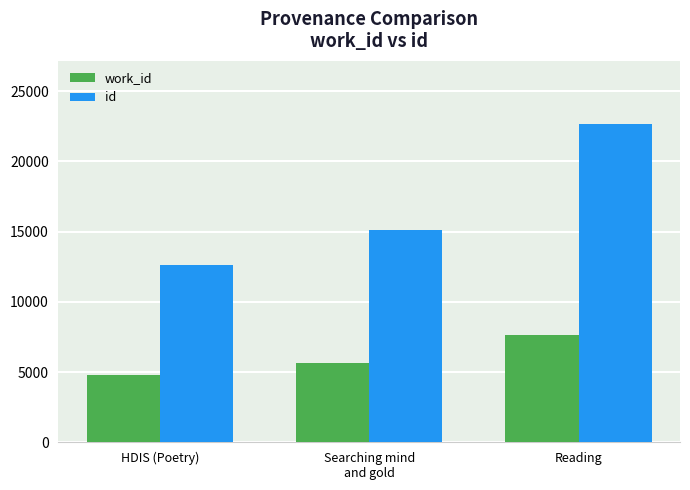

Which category has the highest value in the work_id series?

Reading